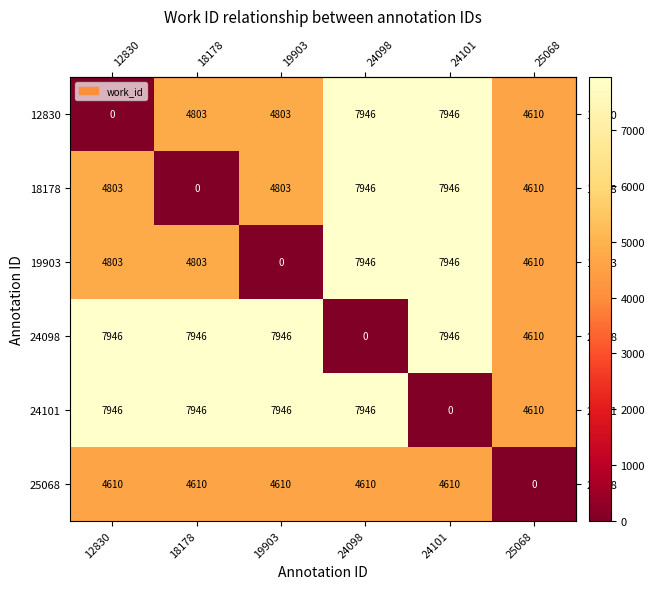

What is the average value of the 24098 series?

6066